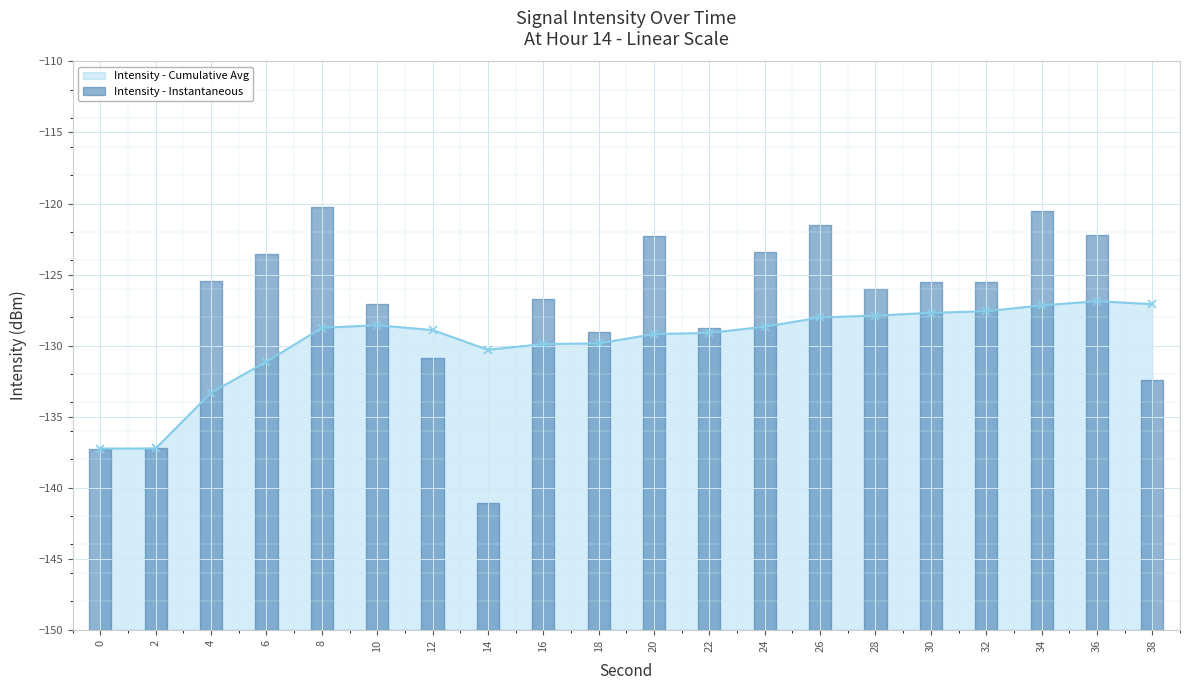

At which label does the data first exceed -128?

28